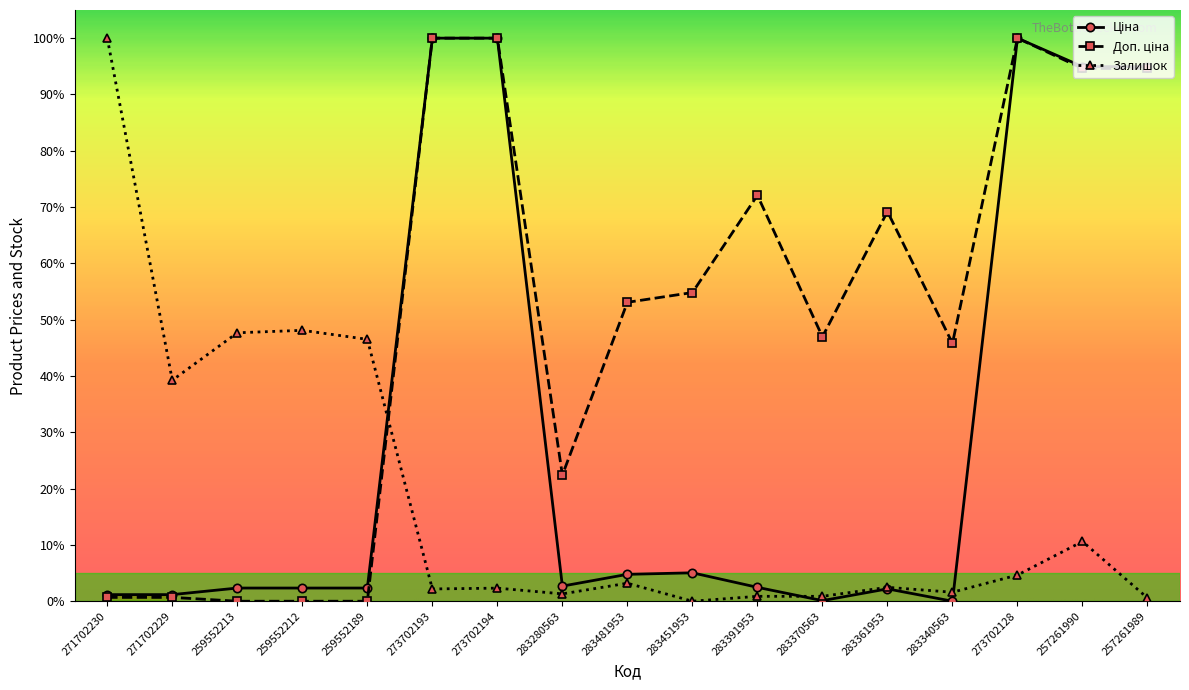

What is the value of the Залишок point at the 14th from the left?

1.6